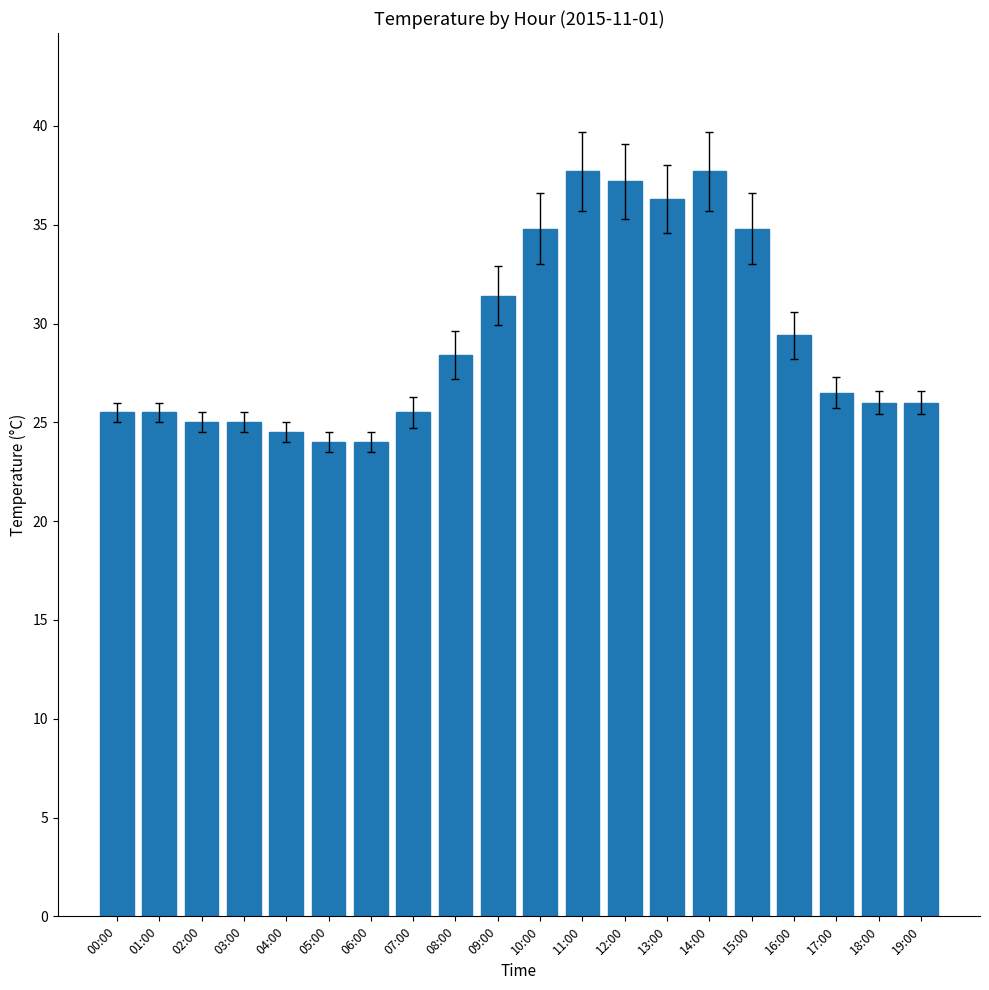

What is the label of the 18th bar from the right?

02:00